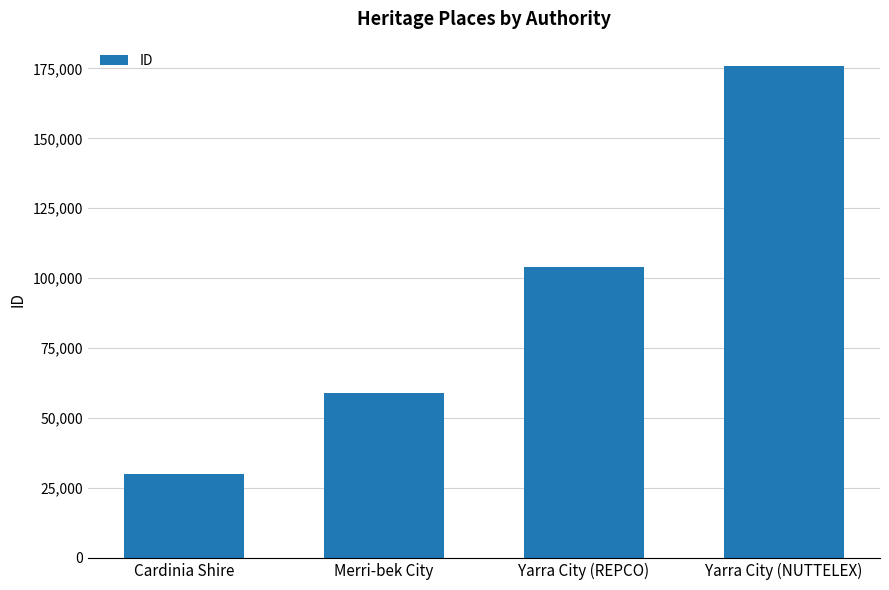

What is the average value?

92170